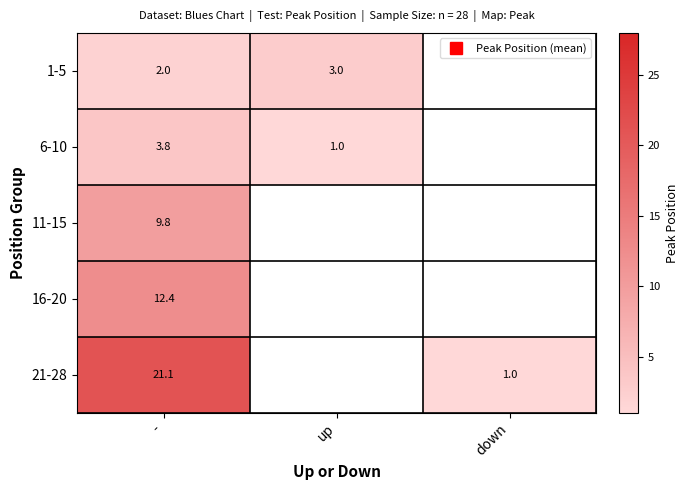

Which has a higher value, down or -?

-